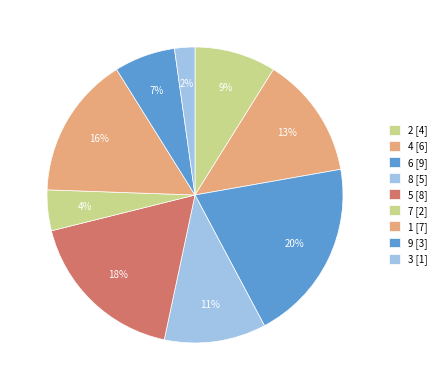

How many slices are in this pie chart?

9